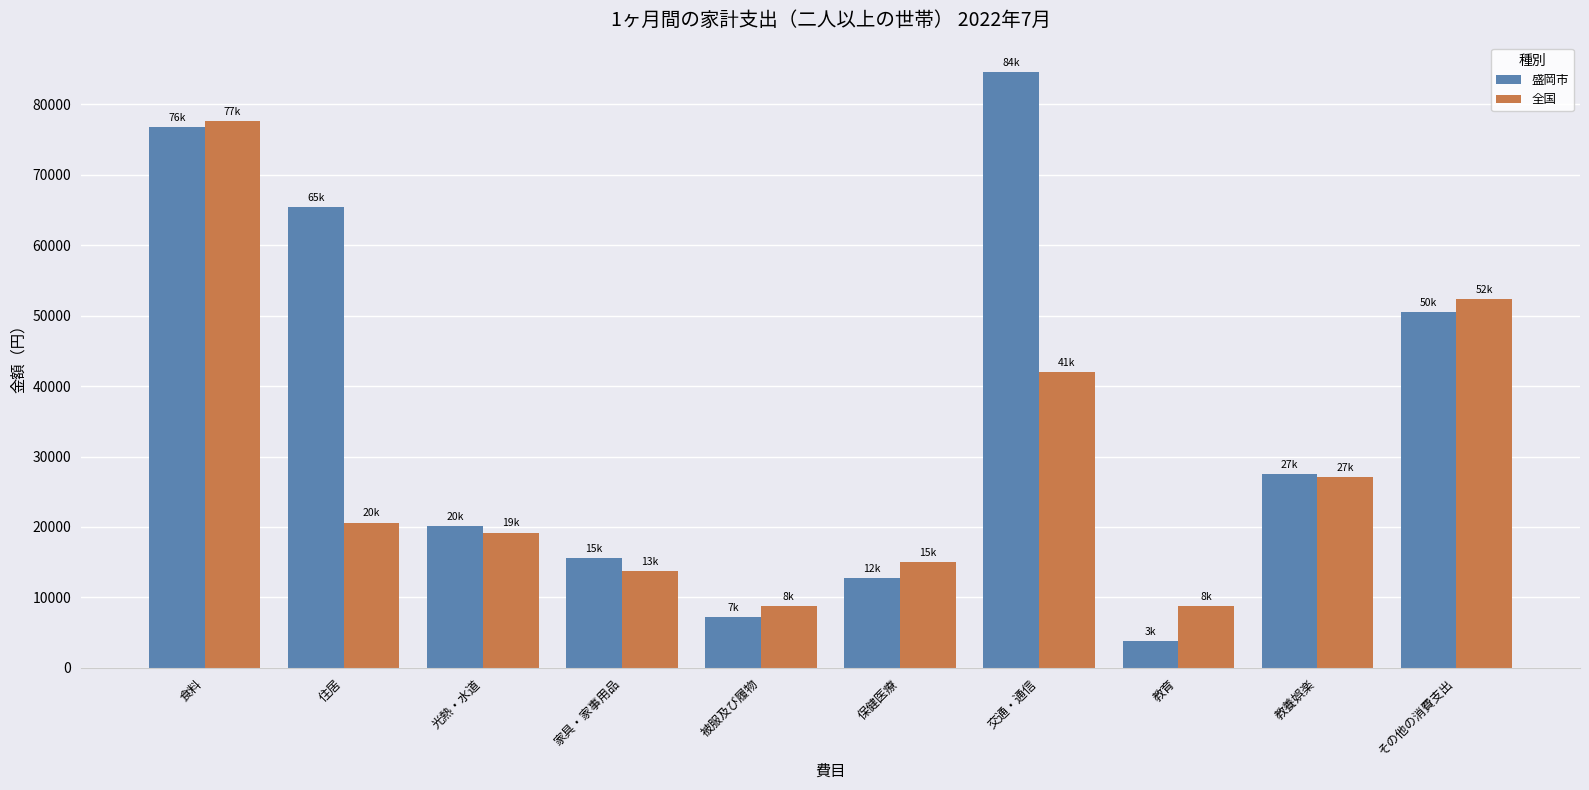

What is the difference between the 盛岡市 values at 教養娯楽 and 保健医療?

14837